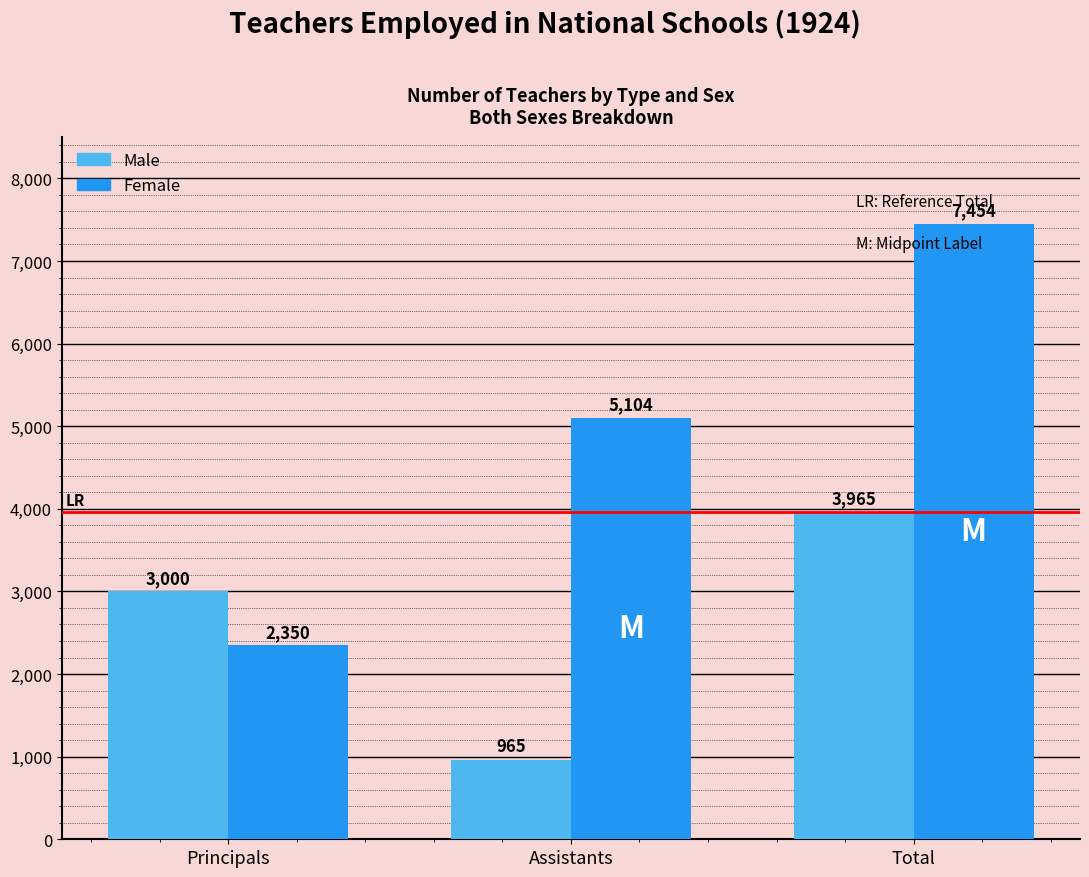

What is the total value across all series at Total?

11419